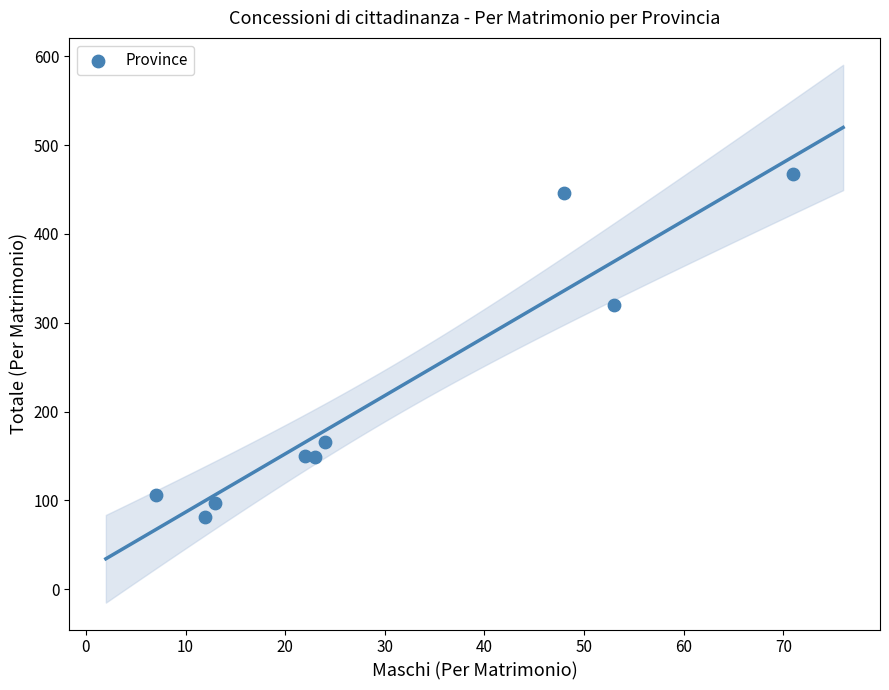

What is the range of X values (max minus min)?

64